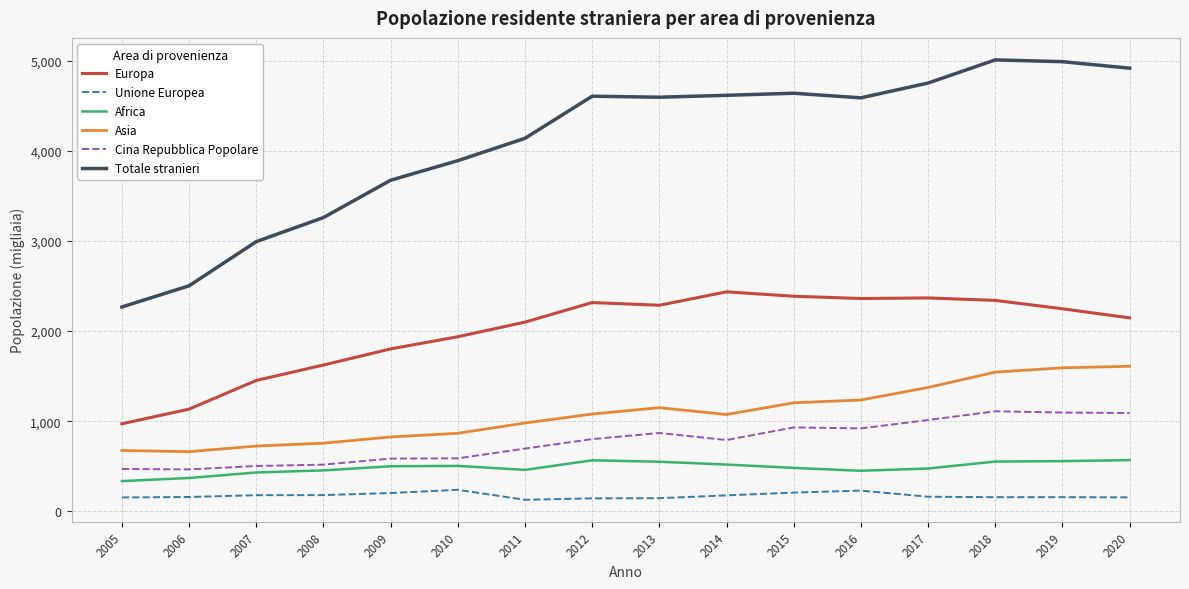

List the series in order of their peak value, lowest first.

Unione Europea, Africa, Cina Repubblica Popolare, Asia, Europa, Totale stranieri